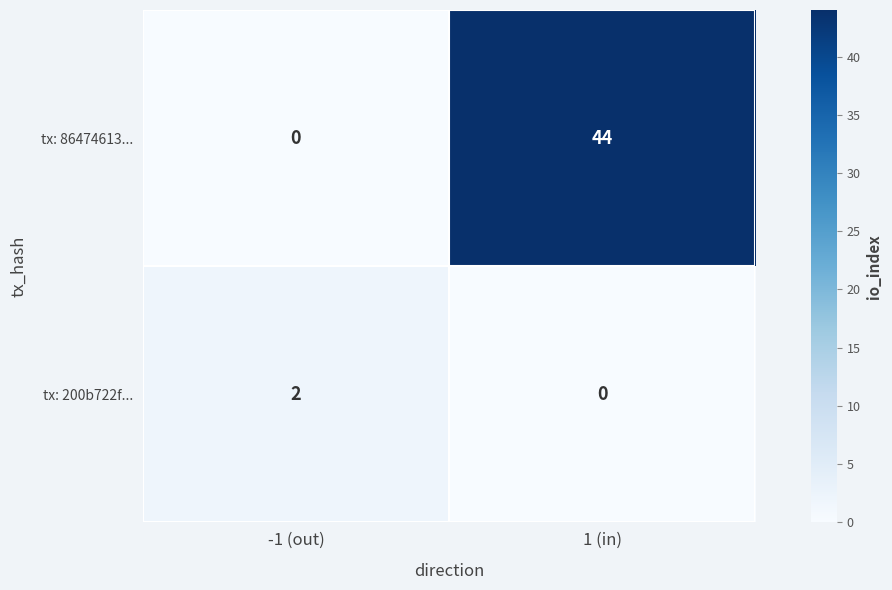

What is the greatest value displayed?

44